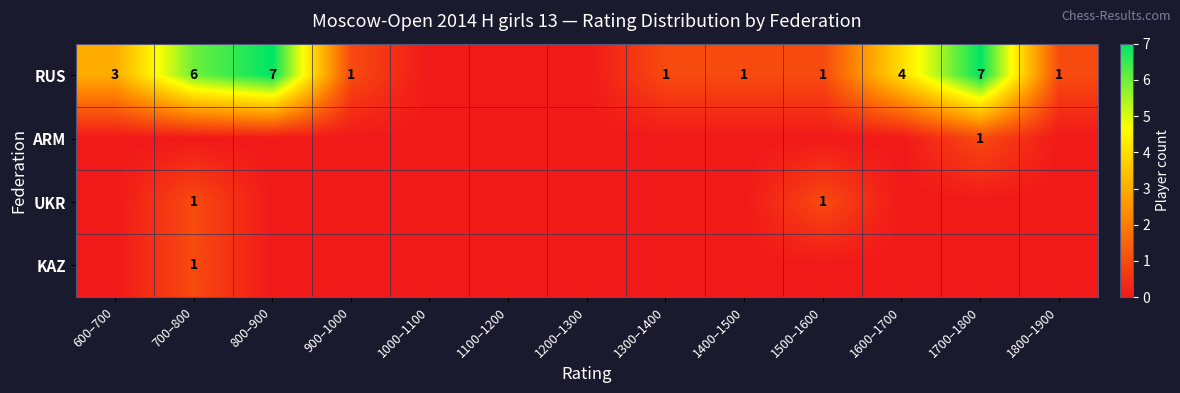

How many data points does each series have?

13